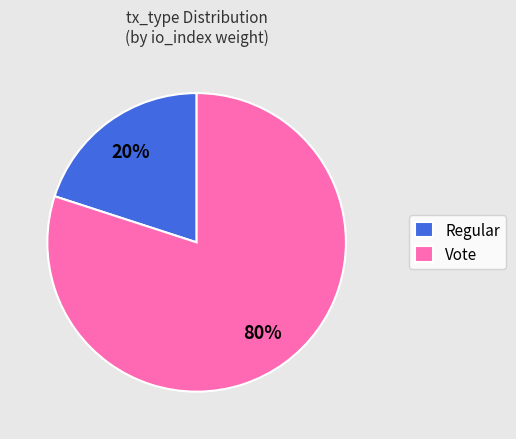

To the nearest percent, what percentage of the pie is Vote?

80%